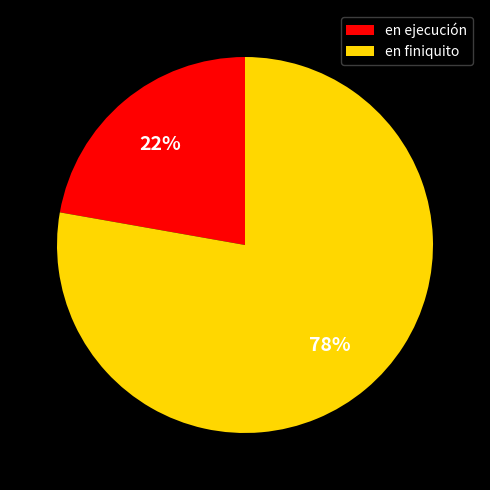

How many slices are in this pie chart?

2